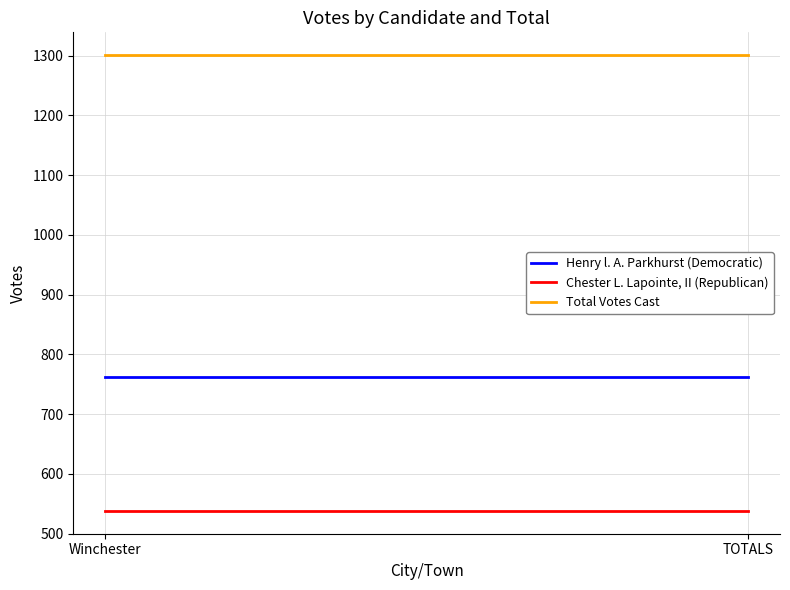

At which label is Total Votes Cast closest to 1301?

Winchester